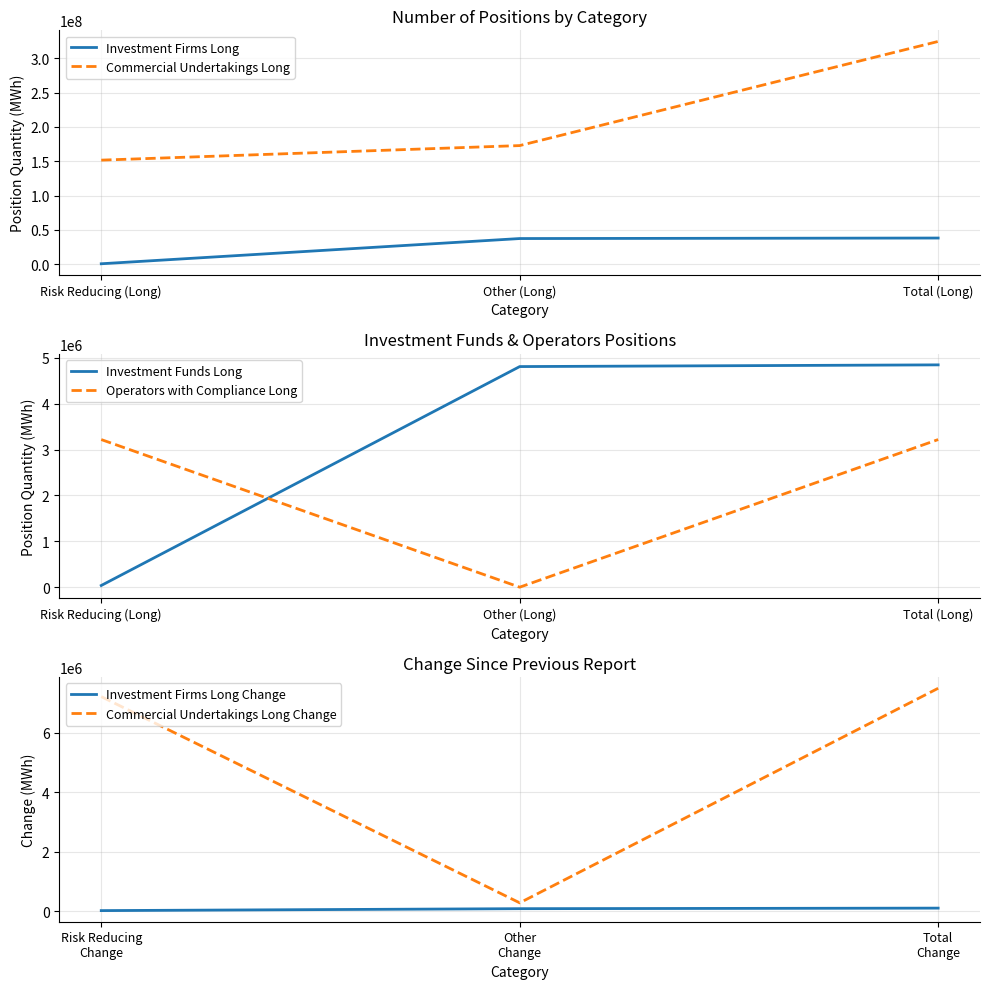

What is the value of the Investment Firms Long point at the 3rd from the left?

38204646